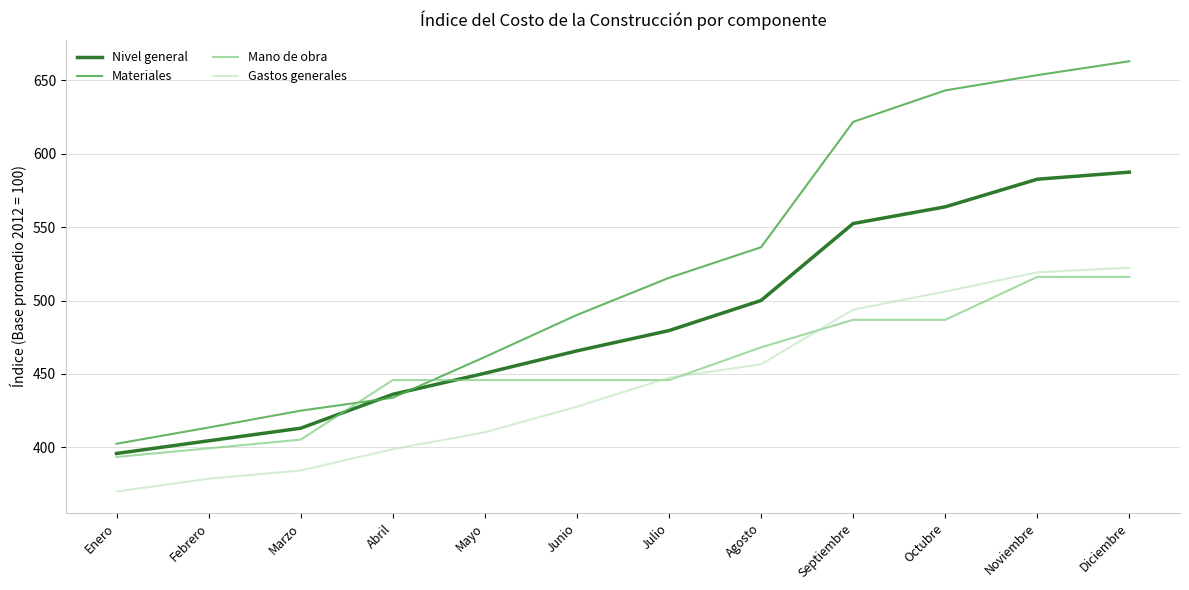

Where does the Materiales series first go above 515?

Julio